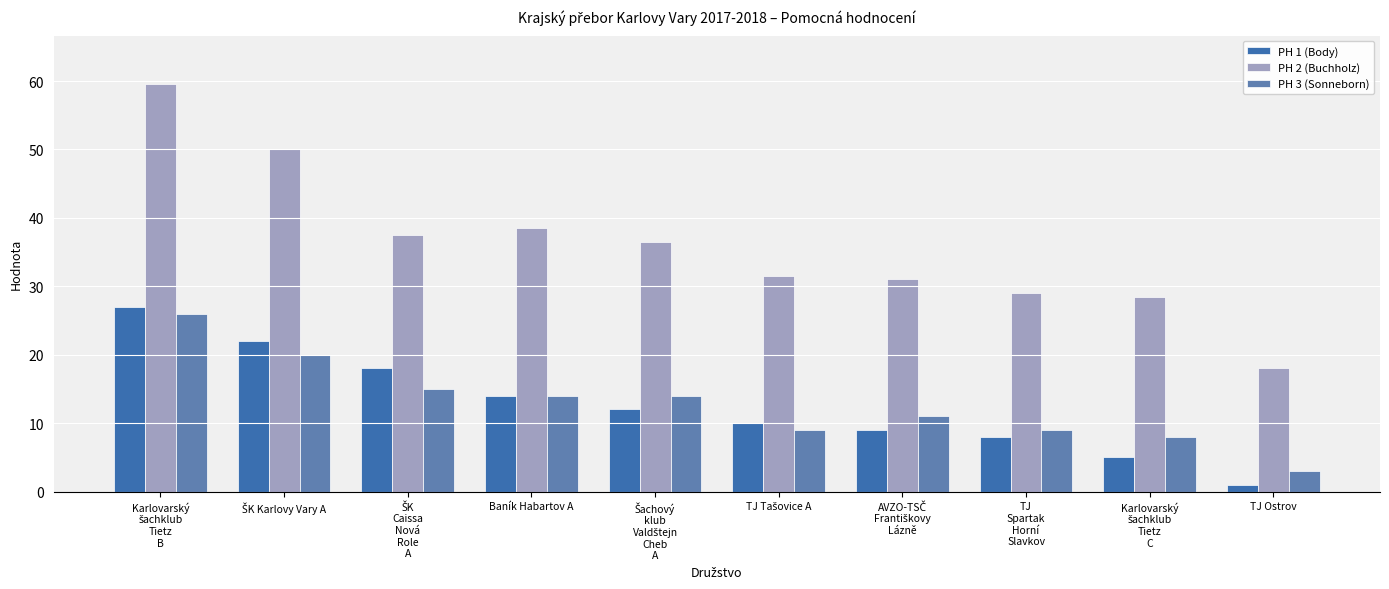

The PH 3 (Sonneborn) series shows 19.6 at Baník Habartov A. True or false?

False